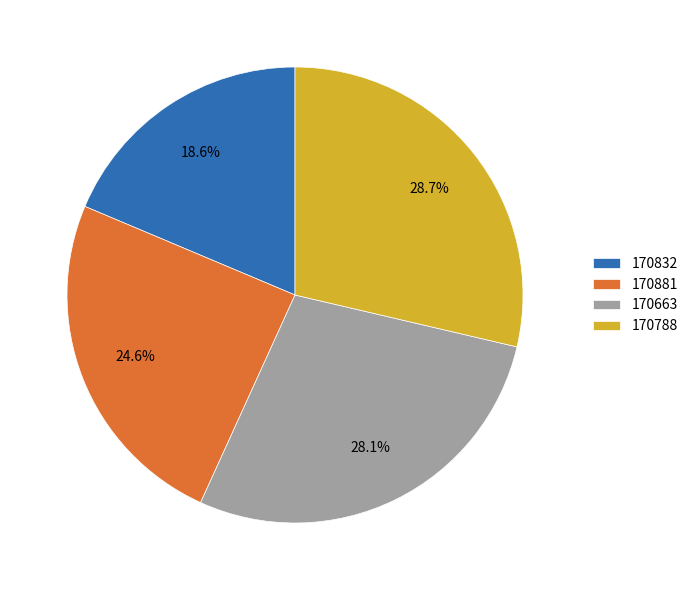

To the nearest percent, what is the combined percentage of 170788 and 170832?

47%